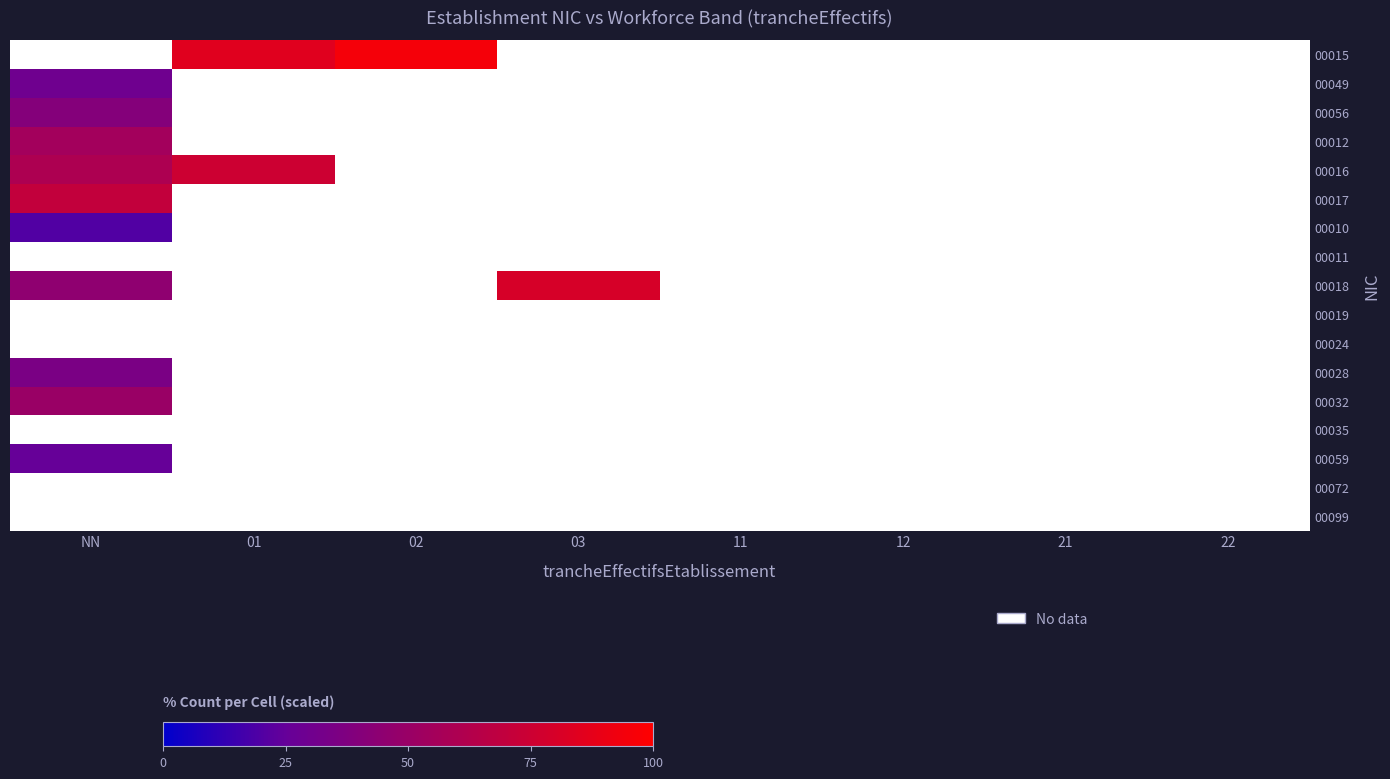

Rank the series at 22 from highest to lowest value.

00015, 00049, 00056, 00012, 00016, 00017, 00010, 00011, 00018, 00019, 00024, 00028, 00032, 00035, 00059, 00072, 00099